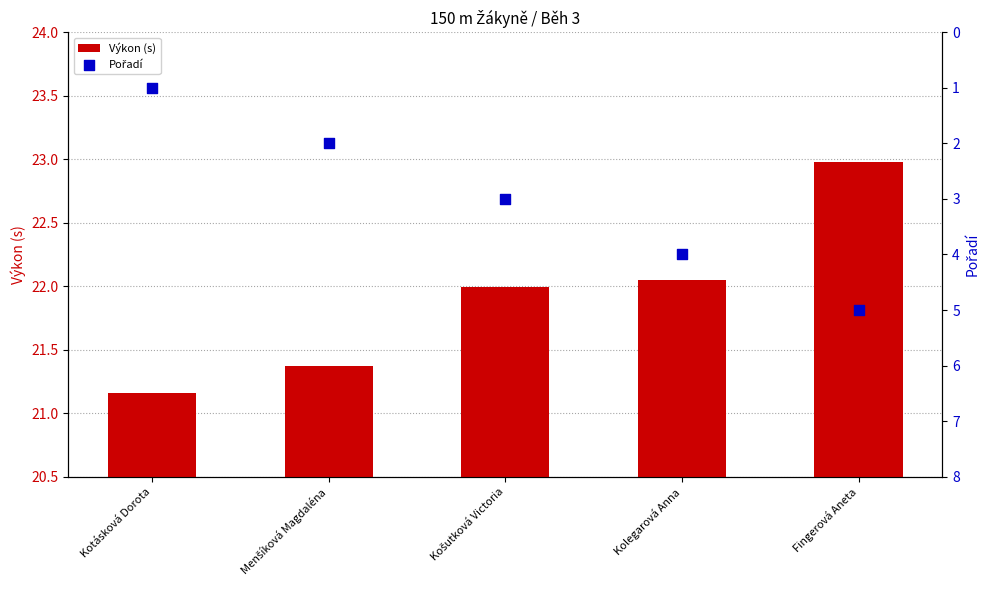

Which series reaches the minimum Y coordinate?

Pořadí